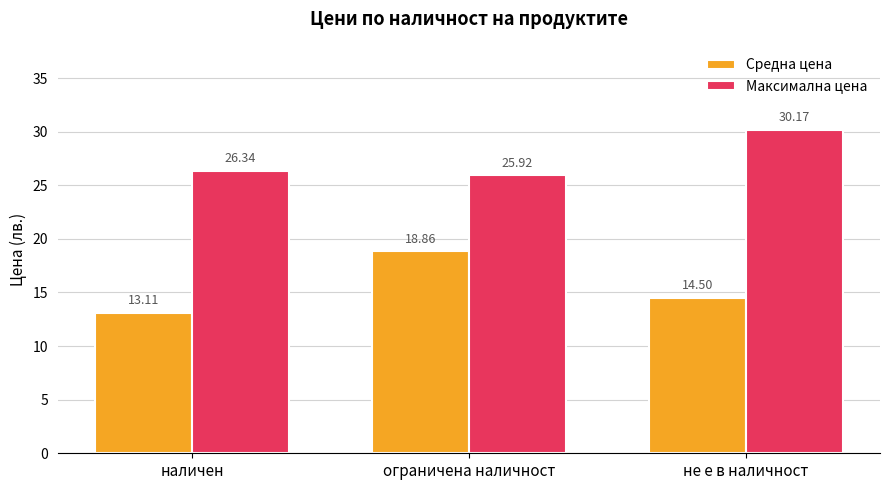

The Максимална цена series shows 12.0 at не е в наличност. True or false?

False